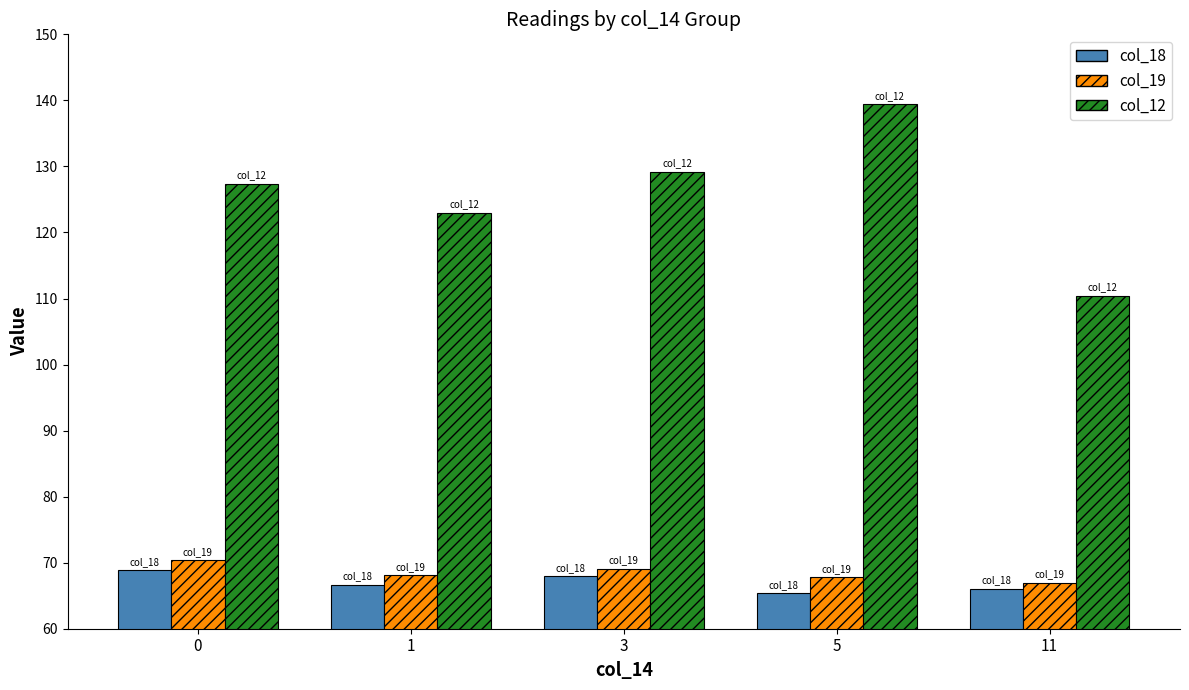

Is the value of col_12 at 1 greater than the value of col_19 at 3?

Yes